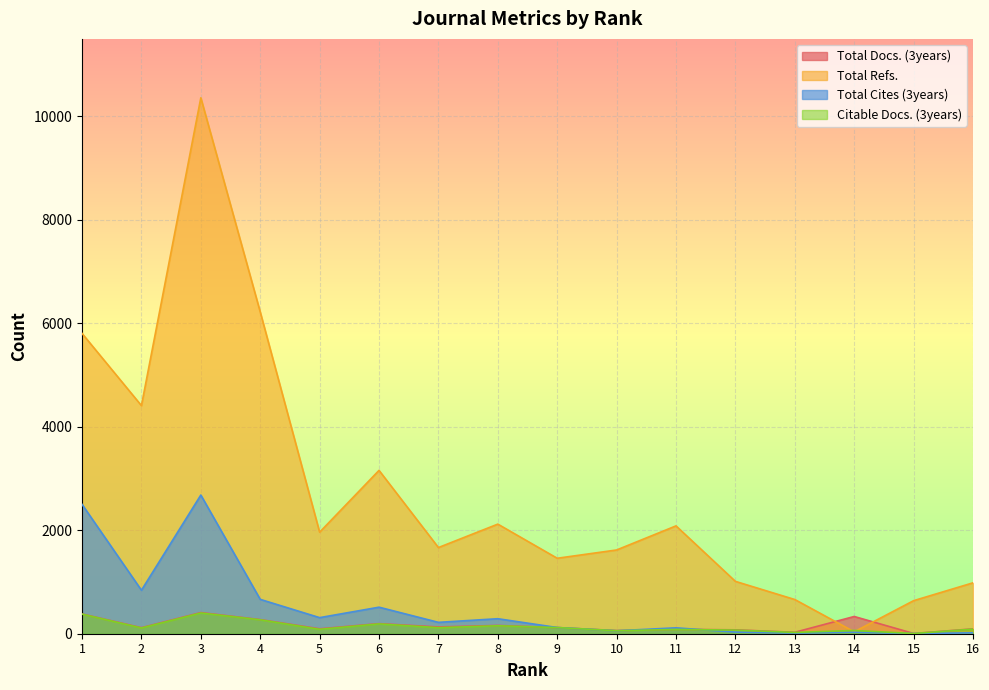

The Total Refs. series shows 10 at 14. True or false?

False